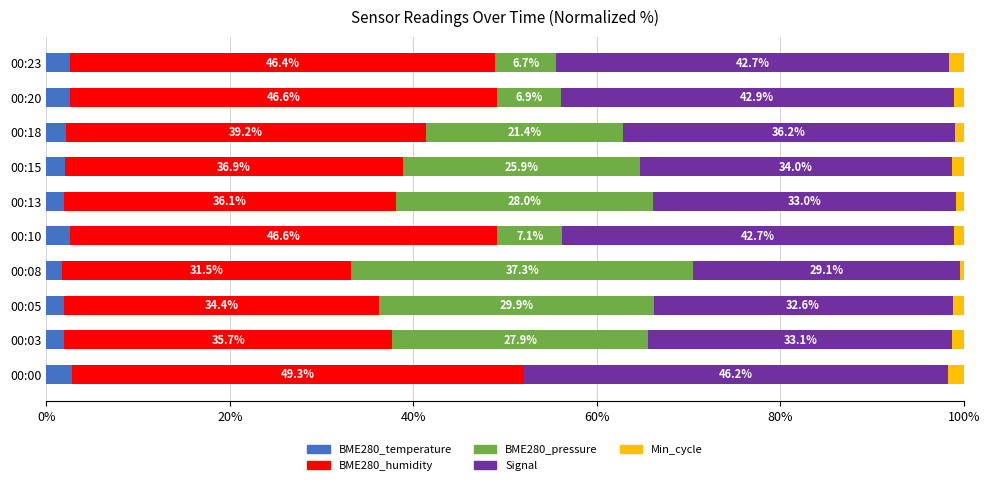

What is the maximum value for BME280_temperature?

2.8